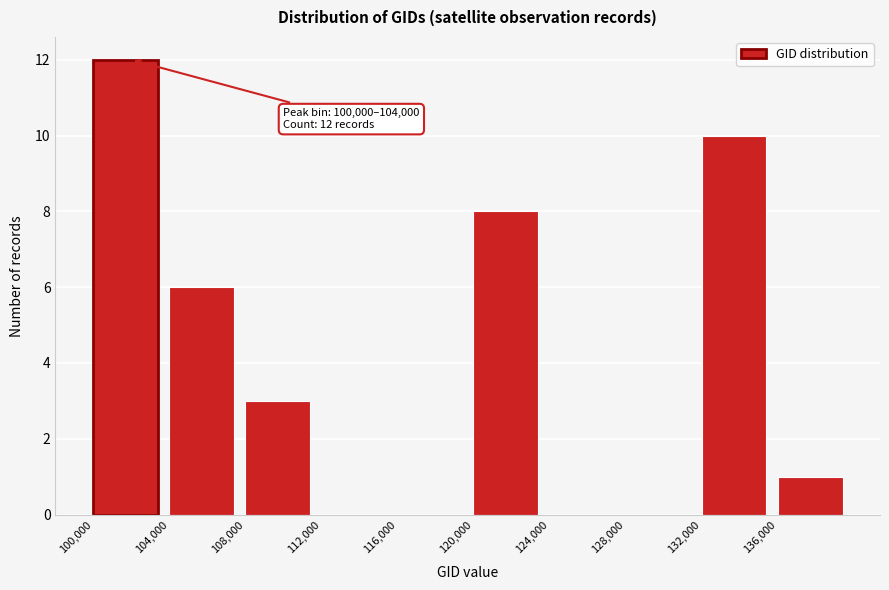

Over which range of the x-axis is the bar tallest?

100000 to 104000